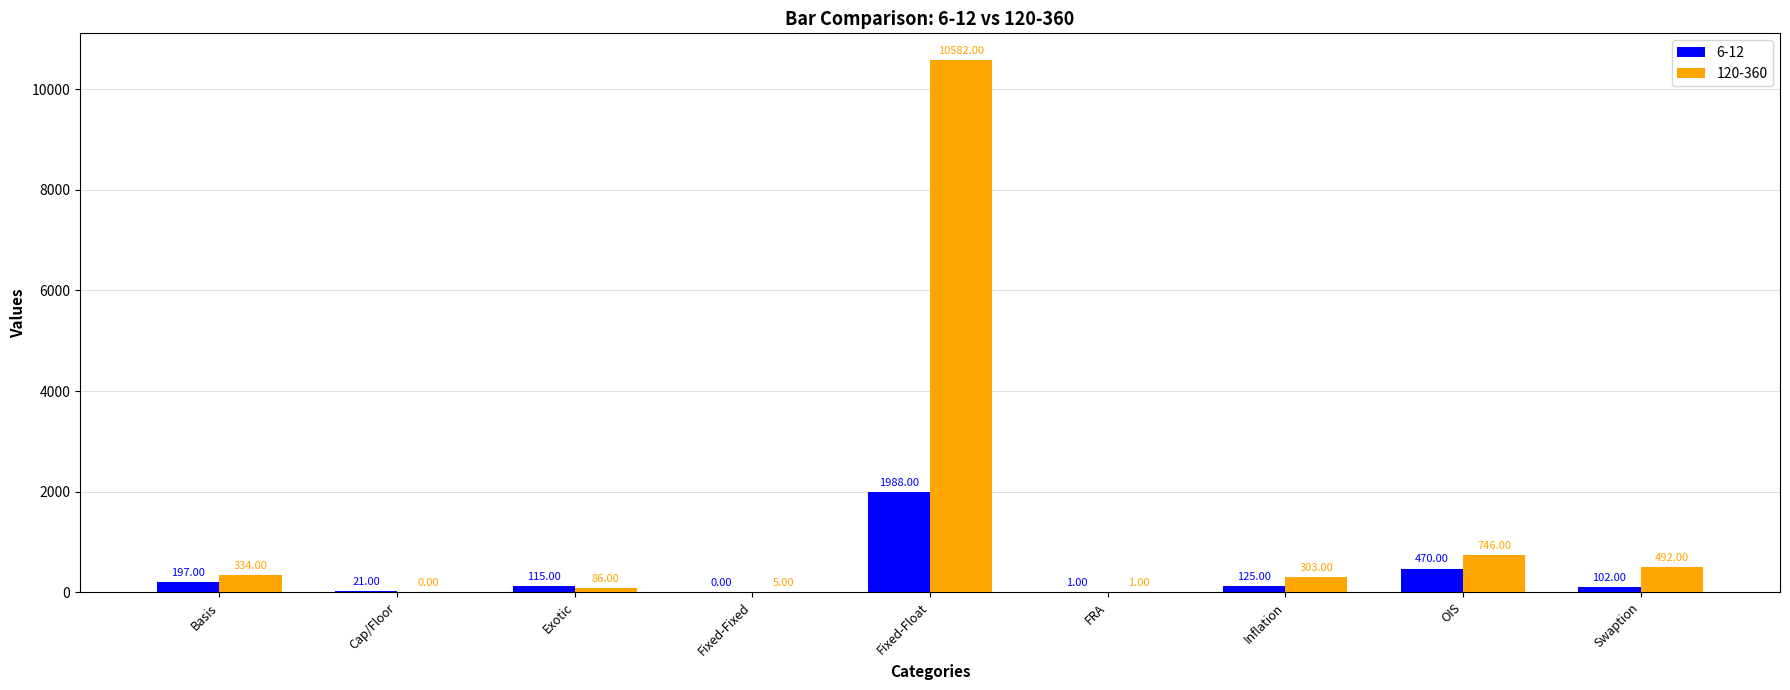

The value of 6-12 at FRA is 1. True or false?

True